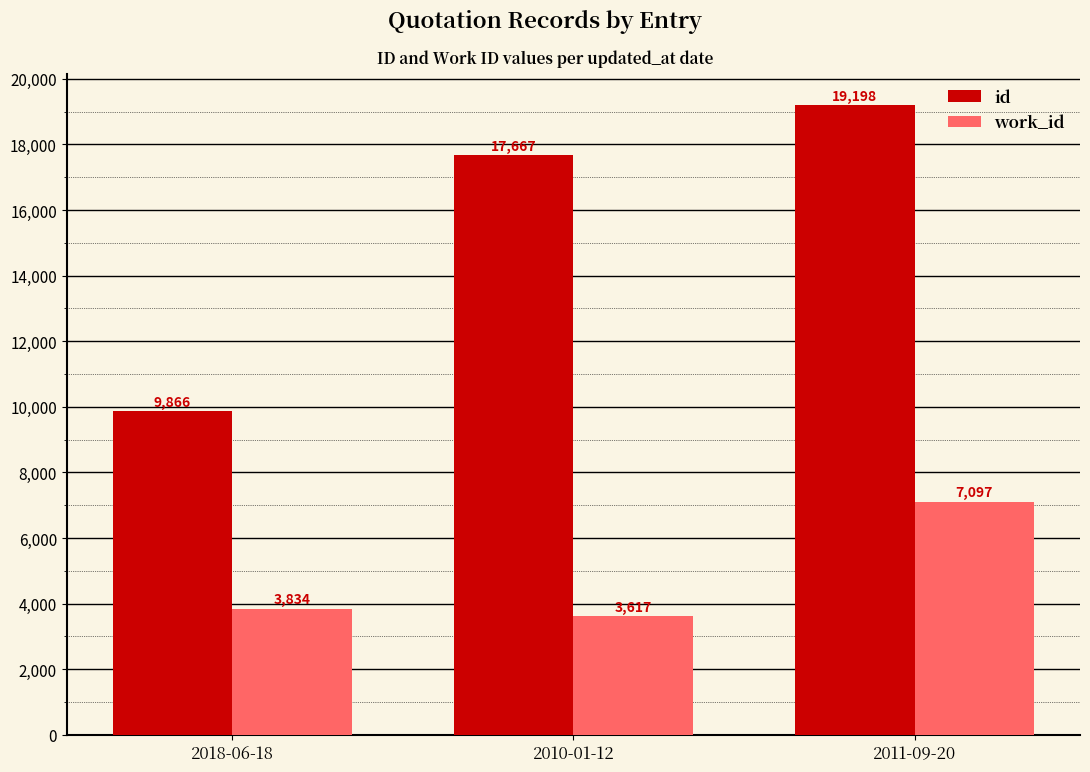

Rank the series at 2018-06-18 from highest to lowest value.

id, work_id